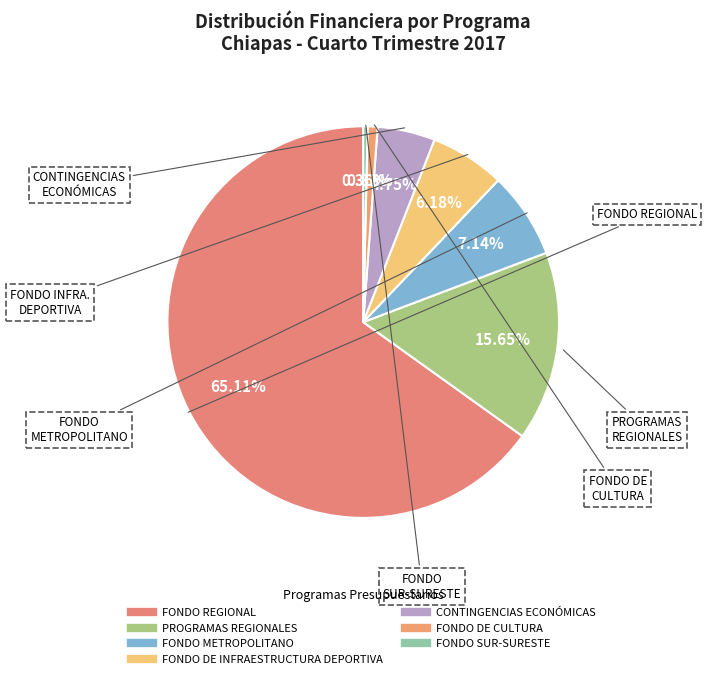

Which slice is the smallest?

FONDO SUR-SURESTE